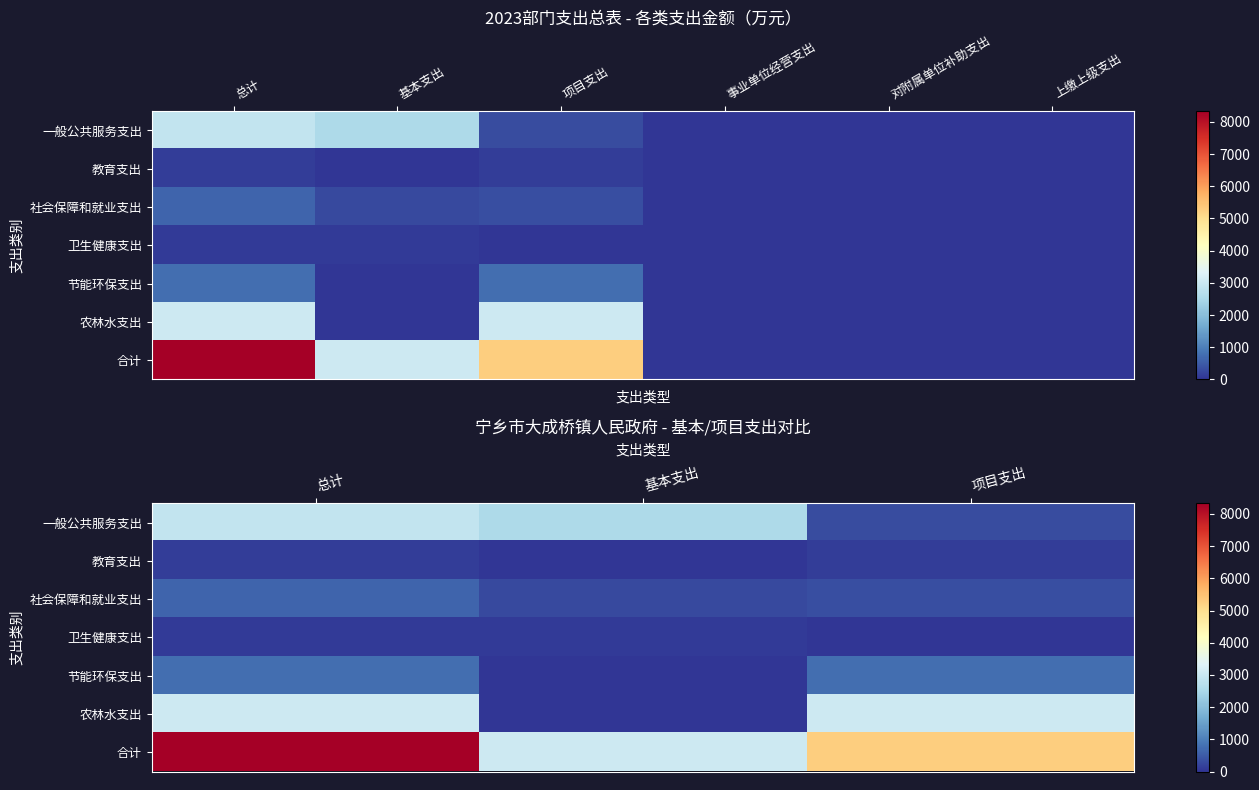

At which label does 一般公共服务支出 reach its minimum?

项目支出